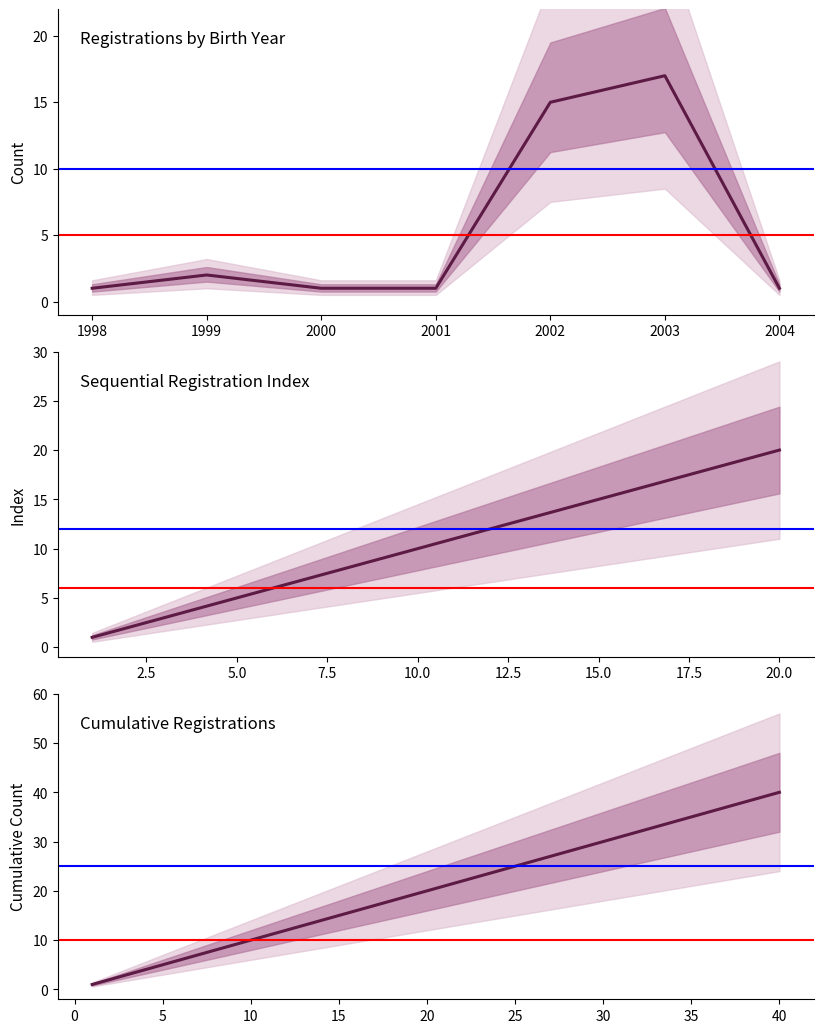

True or false: the data has more than 2 interior local peaks.

False